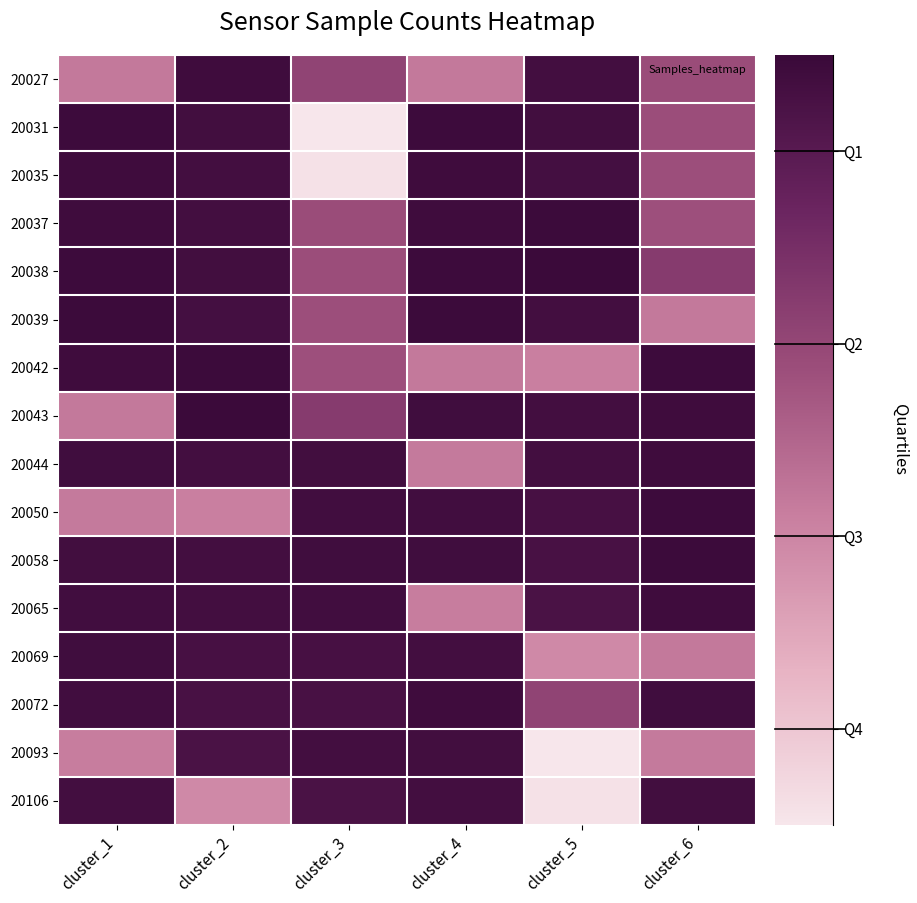

How many series are shown in this chart?

16